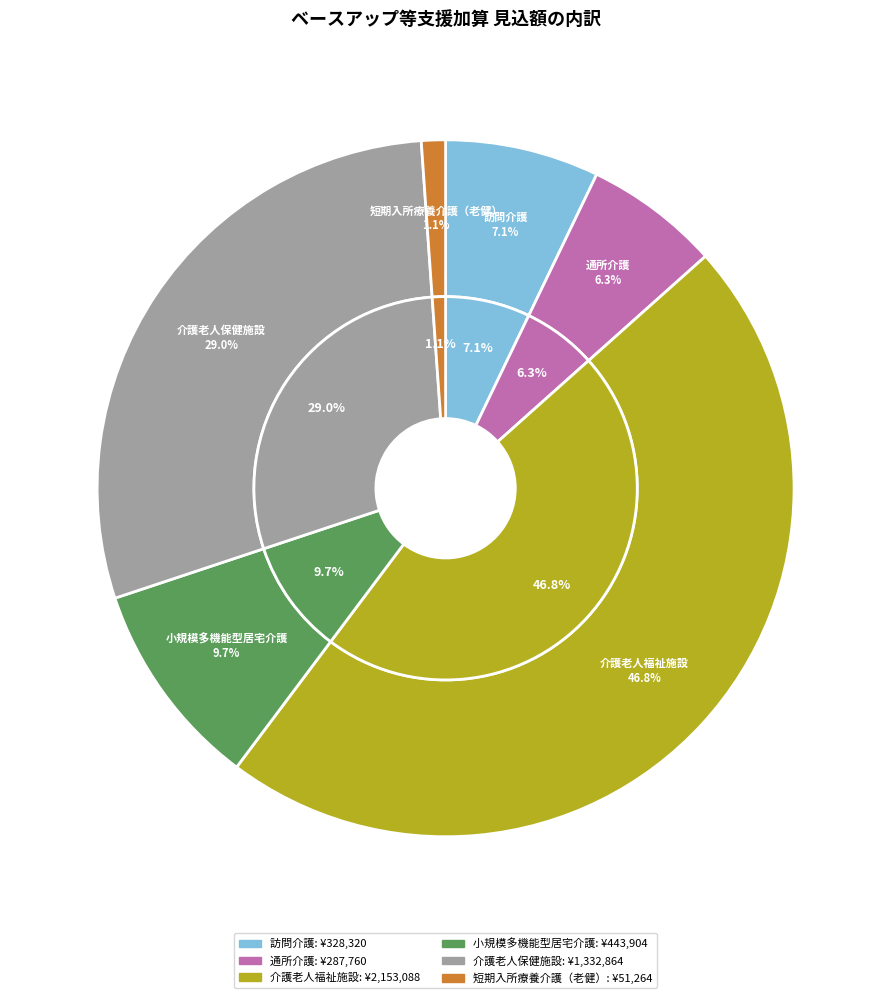

How many slices are in this pie chart?

6